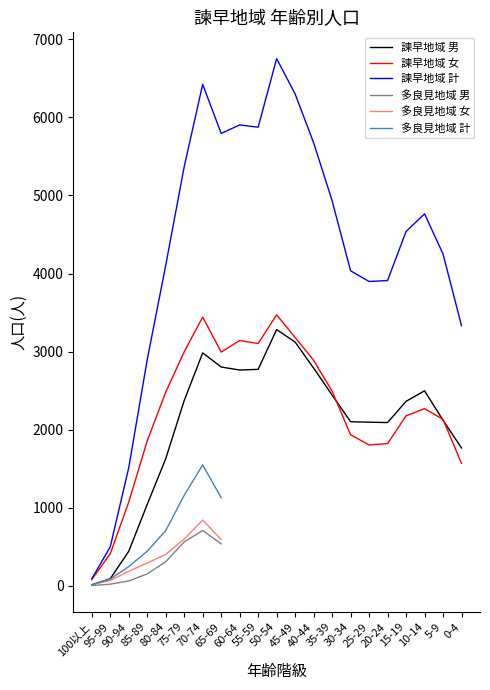

True or false: 諫早地域 計 has more than 2 points higher than both neighbors.

True